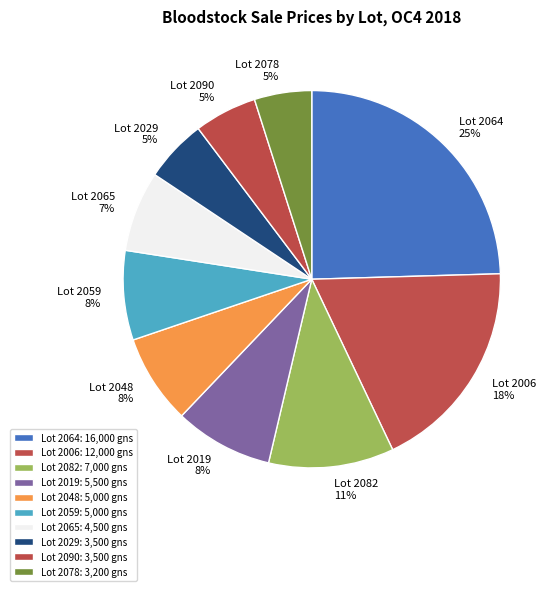

What percentage is the Lot 2064 slice, to the nearest percent?

25%